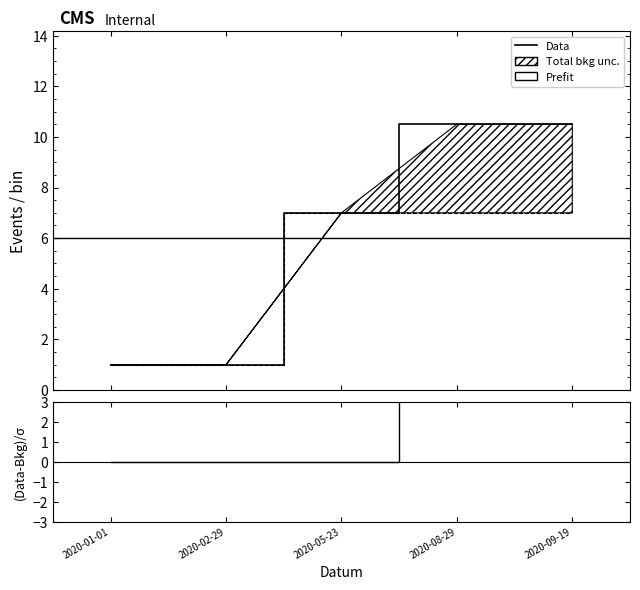

Where is Body nearest to the value 5?

2020-05-23